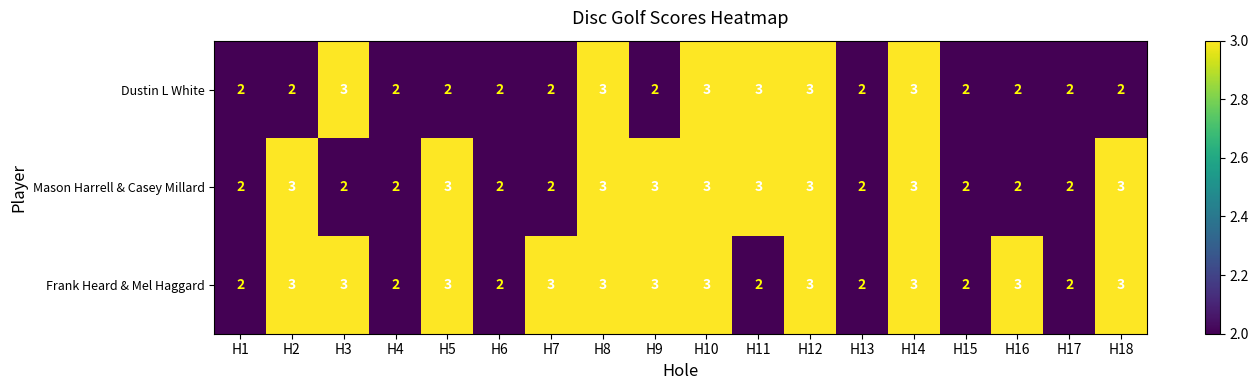

What is the highest value of the Mason Harrell & Casey Millard series?

3